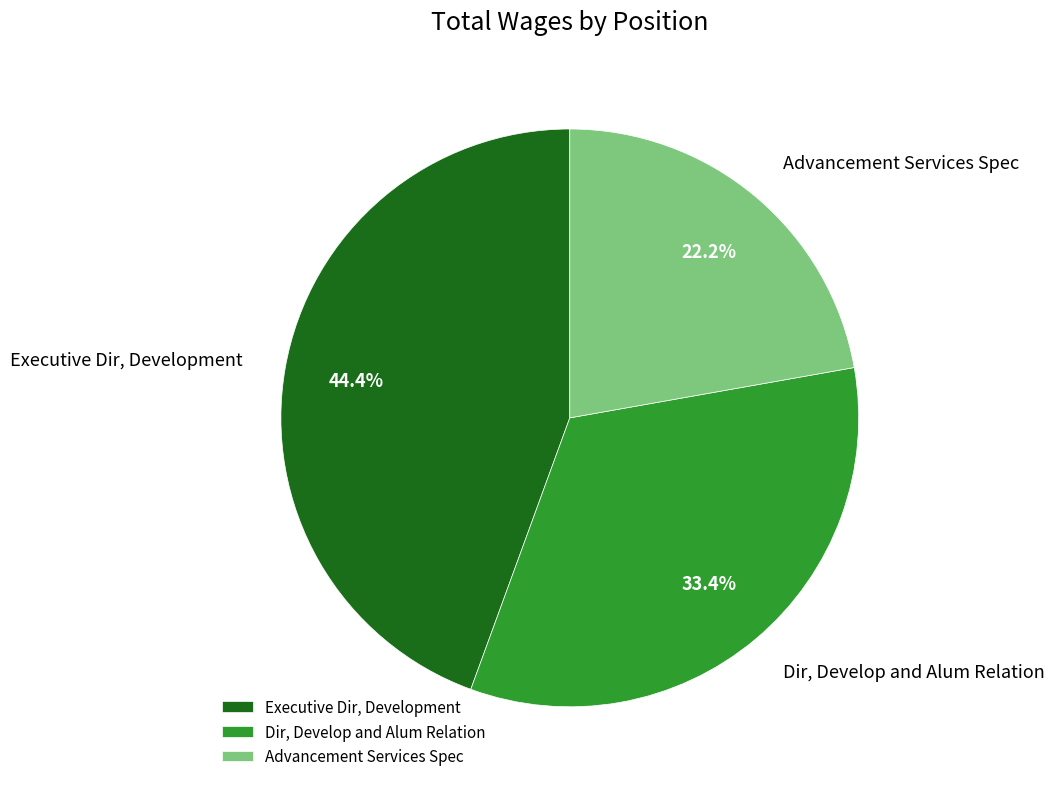

Is it true that Advancement Services Spec is 22% of the pie?

True